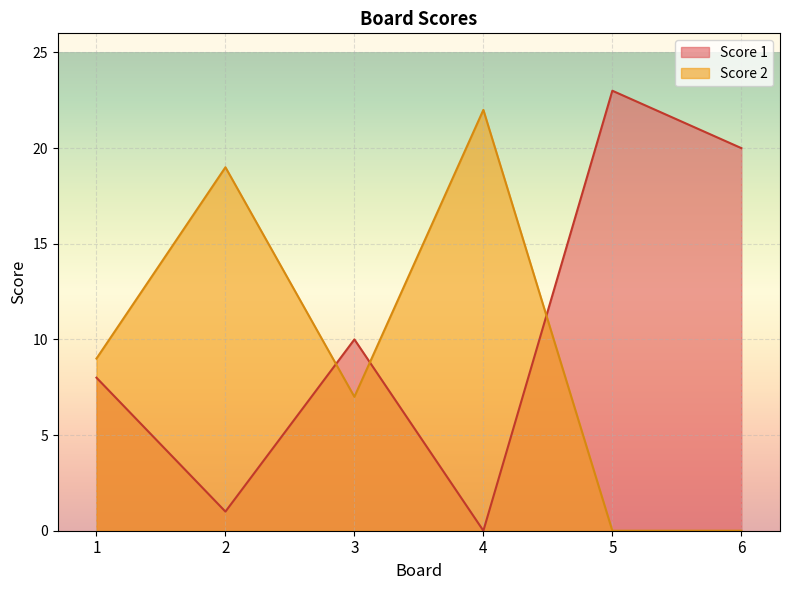

What is the approximate value of Score 1 at 3?

10